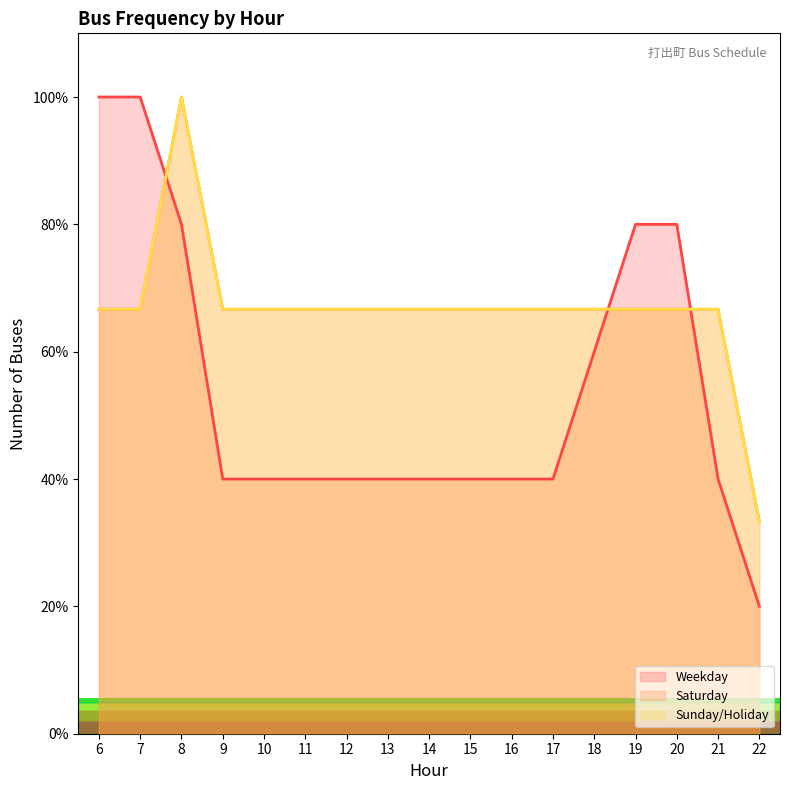

Where does the Saturday series first go above 66?

6